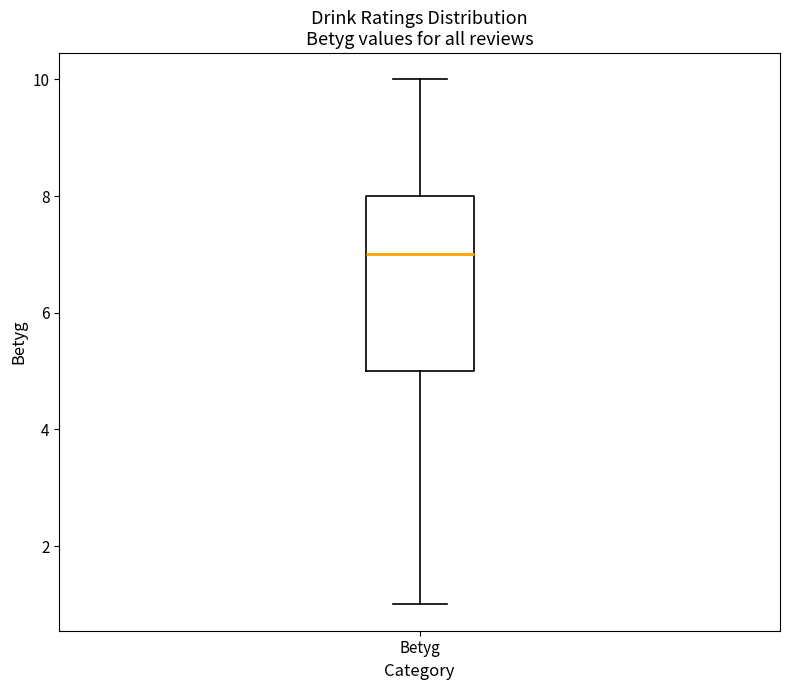

Where does the upper whisker of the box for Betyg end on the y-axis? The values are not printed on the chart, so give them approximately, as read against the axis.

10